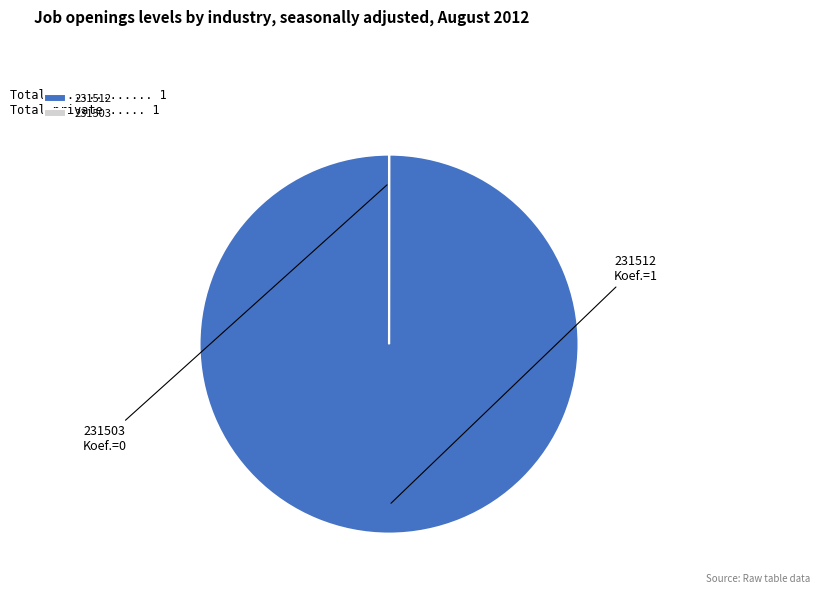

What is the largest slice in the pie chart?

231512